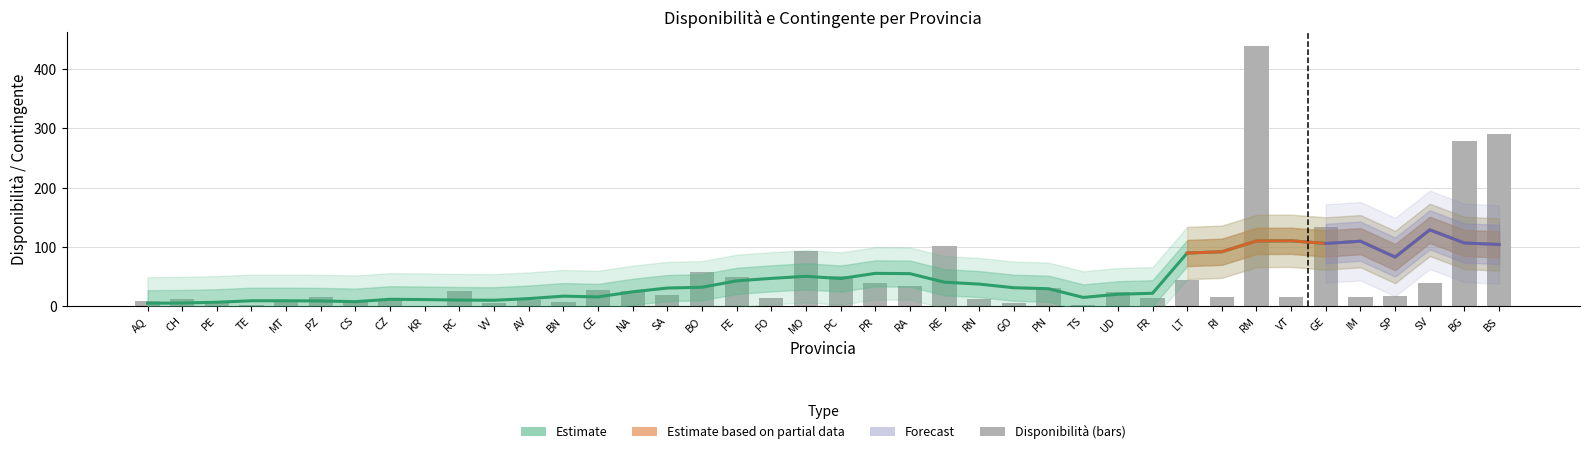

Reading left to right, list all the values displayed in this chart.

AQ=8	CH=12	PE=7	TE=2	MT=8	PZ=15	CS=8	CZ=10	KR=0	RC=26	VV=5	AV=10	BN=6	CE=27	NA=25	SA=18	BO=57	FE=48	FO=14	MO=92	PC=50	PR=39	RA=34	RE=101	RN=11	GO=5	PN=31	TS=2	UD=24	FR=13	LT=43	RI=15	RM=439	VT=15	GE=133	IM=15	SP=16	SV=38	BG=278	BS=291